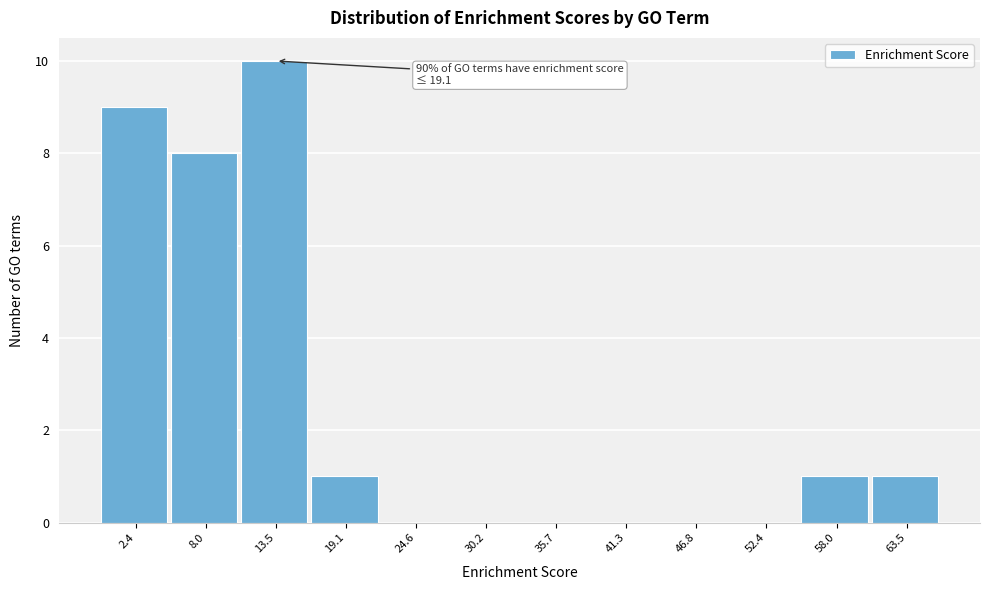

Reading left to right, what are all the values shown in this chart?

2.4=9	8.0=8	13.5=10	19.1=1	24.6=0	30.2=0	35.7=0	41.3=0	46.8=0	52.4=0	58.0=1	63.5=1